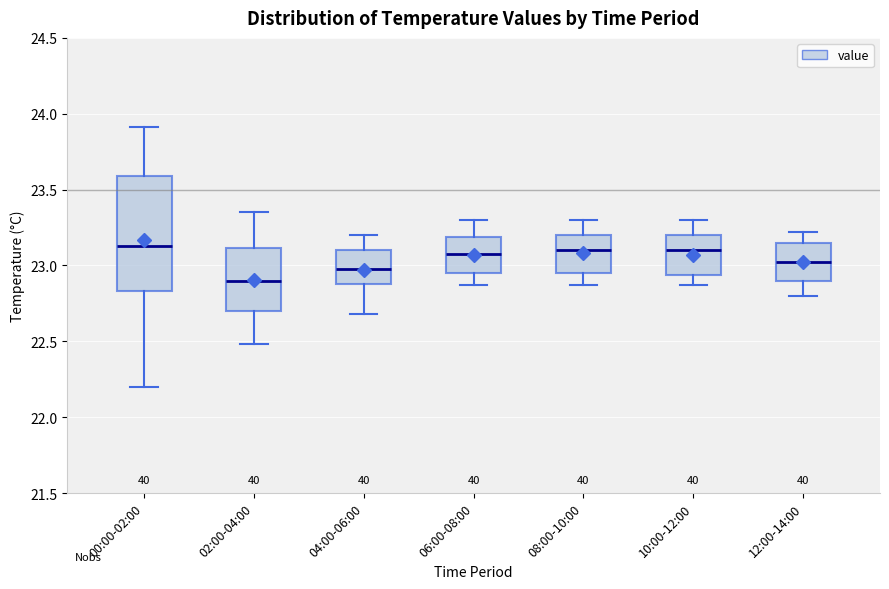

Reading left to right, transcribe this box plot: for each box, give where its median line is, the range the box spans, and where its two whiskers end, as read against the y-axis. The values are not printed on the chart, so give them approximately, as read against the axis.

00:00-02:00: median 23.15, box 22.85 to 23.60, whiskers 22.20 to 23.90
02:00-04:00: median 22.90, box 22.70 to 23.10, whiskers 22.50 to 23.35
04:00-06:00: median 23.00, box 22.90 to 23.10, whiskers 22.70 to 23.20
06:00-08:00: median 23.10, box 22.95 to 23.20, whiskers 22.85 to 23.30
08:00-10:00: median 23.10, box 22.95 to 23.20, whiskers 22.85 to 23.30
10:00-12:00: median 23.10, box 22.95 to 23.20, whiskers 22.85 to 23.30
12:00-14:00: median 23.05, box 22.90 to 23.15, whiskers 22.80 to 23.20